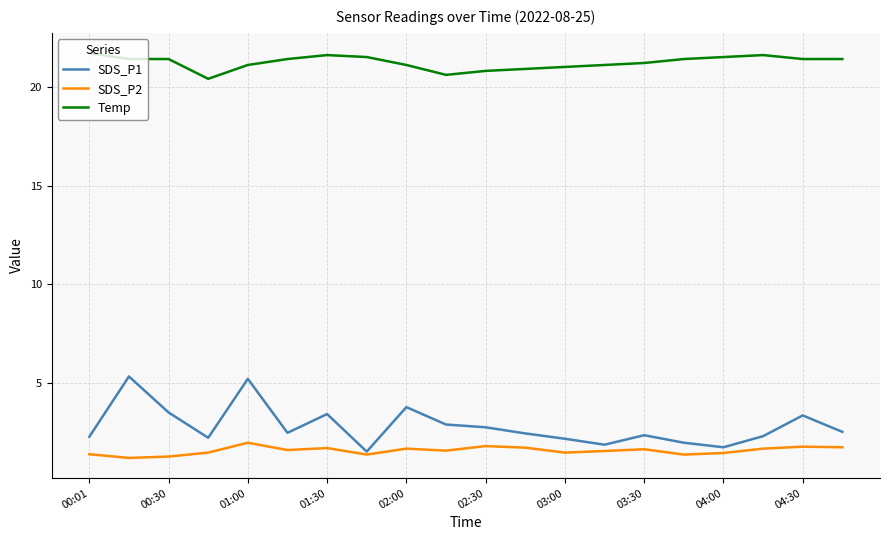

True or false: SDS_P1 and Temp intersect in this chart.

False